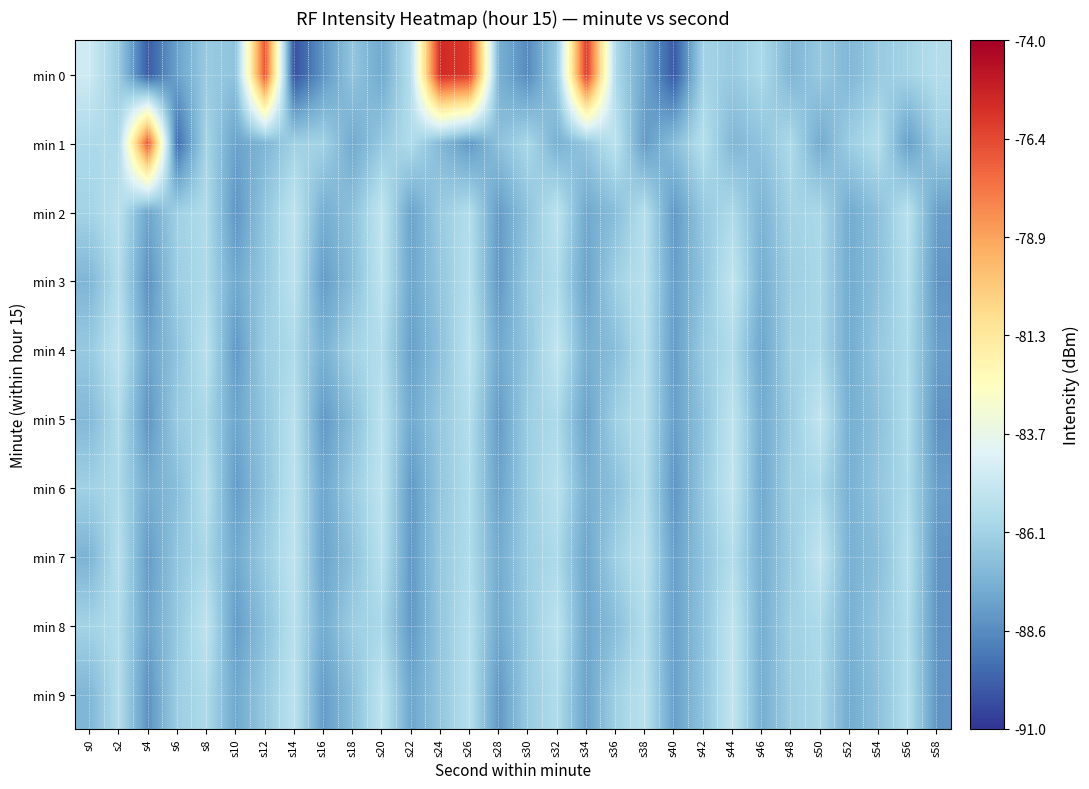

Between s50 and s18, which is larger?

s50